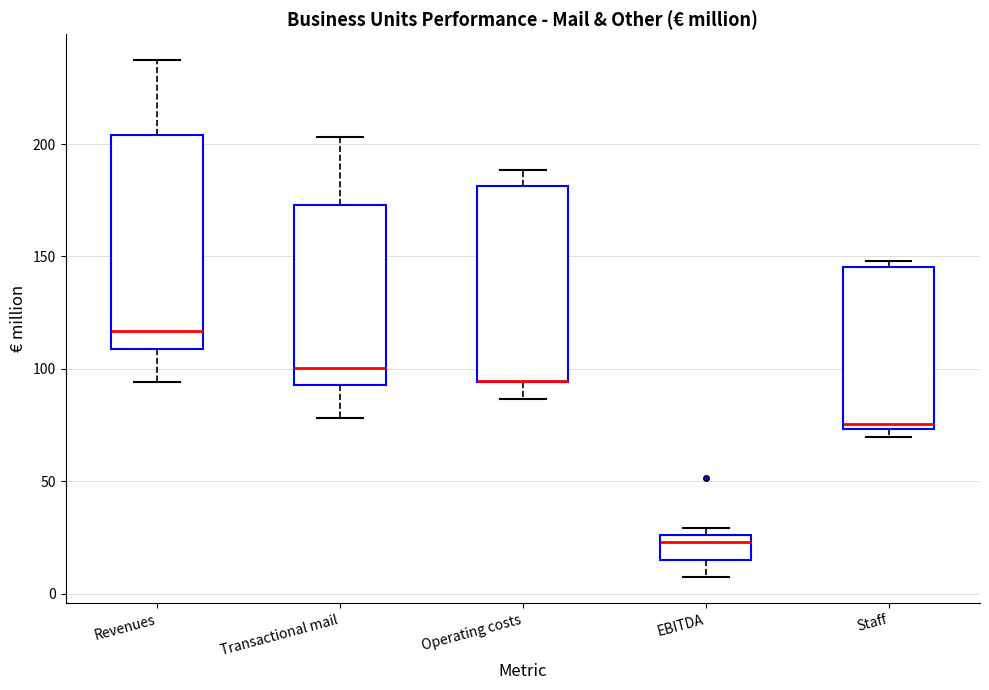

Reading left to right, transcribe this box plot: for each box, give where its median line is, the range the box spans, and where its two whiskers end, as read against the y-axis. The values are not printed on the chart, so give them approximately, as read against the axis.

Revenues: median 115, box 110 to 205, whiskers 95 to 235
Transactional mail: median 100, box 95 to 175, whiskers 80 to 205
Operating costs: median 95 (drawn on the box's lower edge), box 95 to 180, whiskers 85 to 190
EBITDA: median 25 (just below the box's upper edge), box 15 to 25, whiskers 5 to 30
Staff: median 75 (just above the box's lower edge), box 75 to 145, whiskers 70 to 150